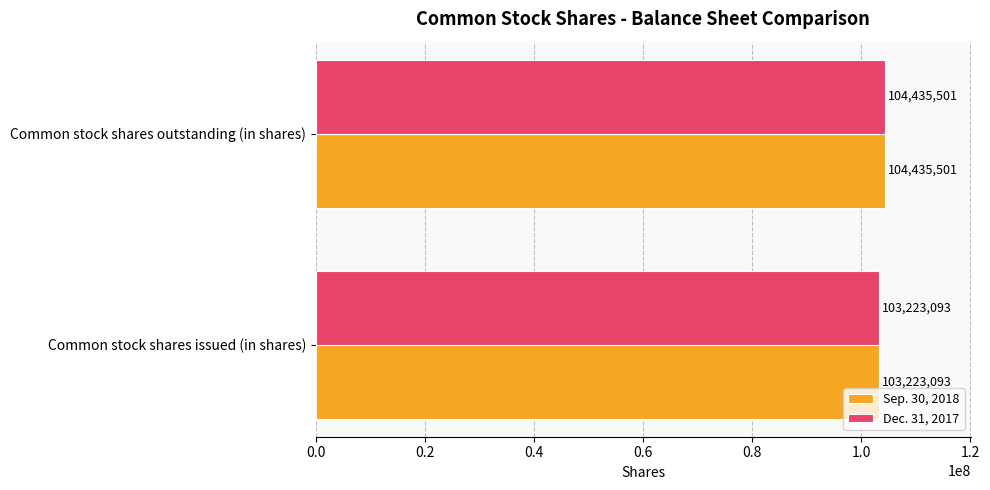

At which category does the chart reach its peak across all series?

Common stock shares outstanding (in shares)